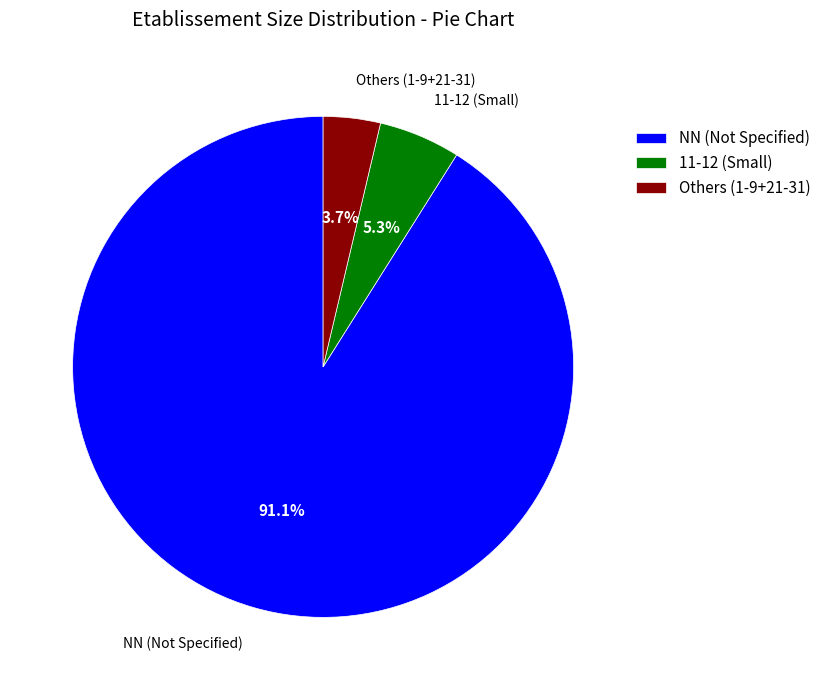

Approximately how many times larger is the value at Others (1-9+21-31) compared to 11-12 (Small)?

0.7